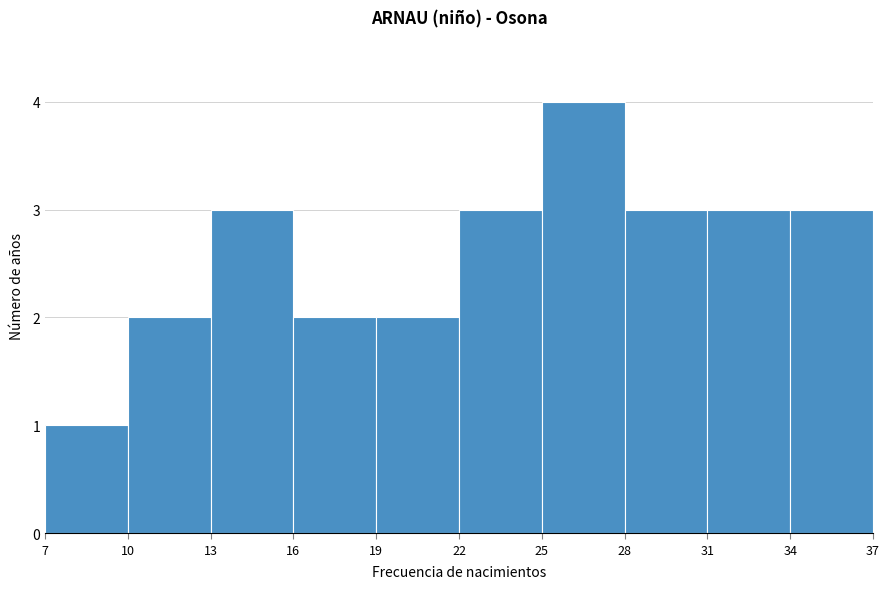

Reading left to right, list every bar in this chart as the range it spans on the x-axis followed by its height. The values are not printed on the chart, so give them approximately, as read against the axis.

7 to 10: 1
10 to 13: 2
13 to 16: 3
16 to 19: 2
19 to 22: 2
22 to 25: 3
25 to 28: 4
28 to 31: 3
31 to 34: 3
34 to 37: 3